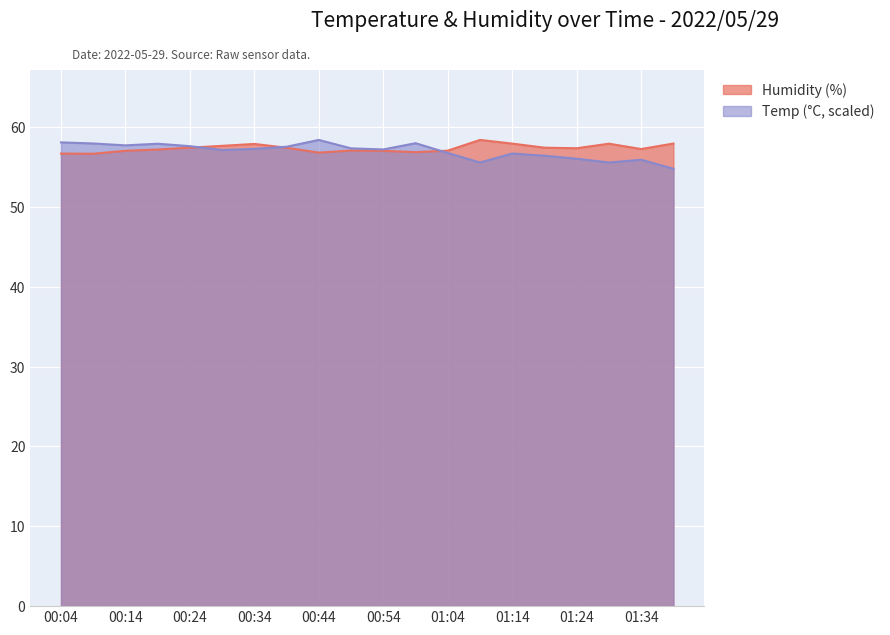

What is the sum of the Temp values at 01:29 and 00:09?

113.5